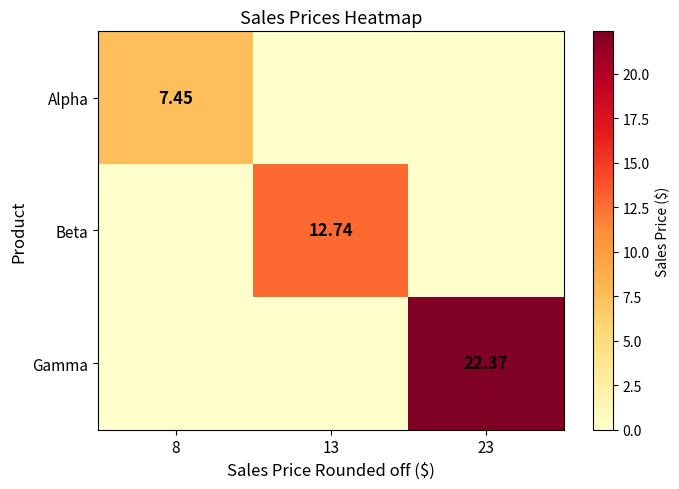

Which series has the largest total across all categories?

Gamma